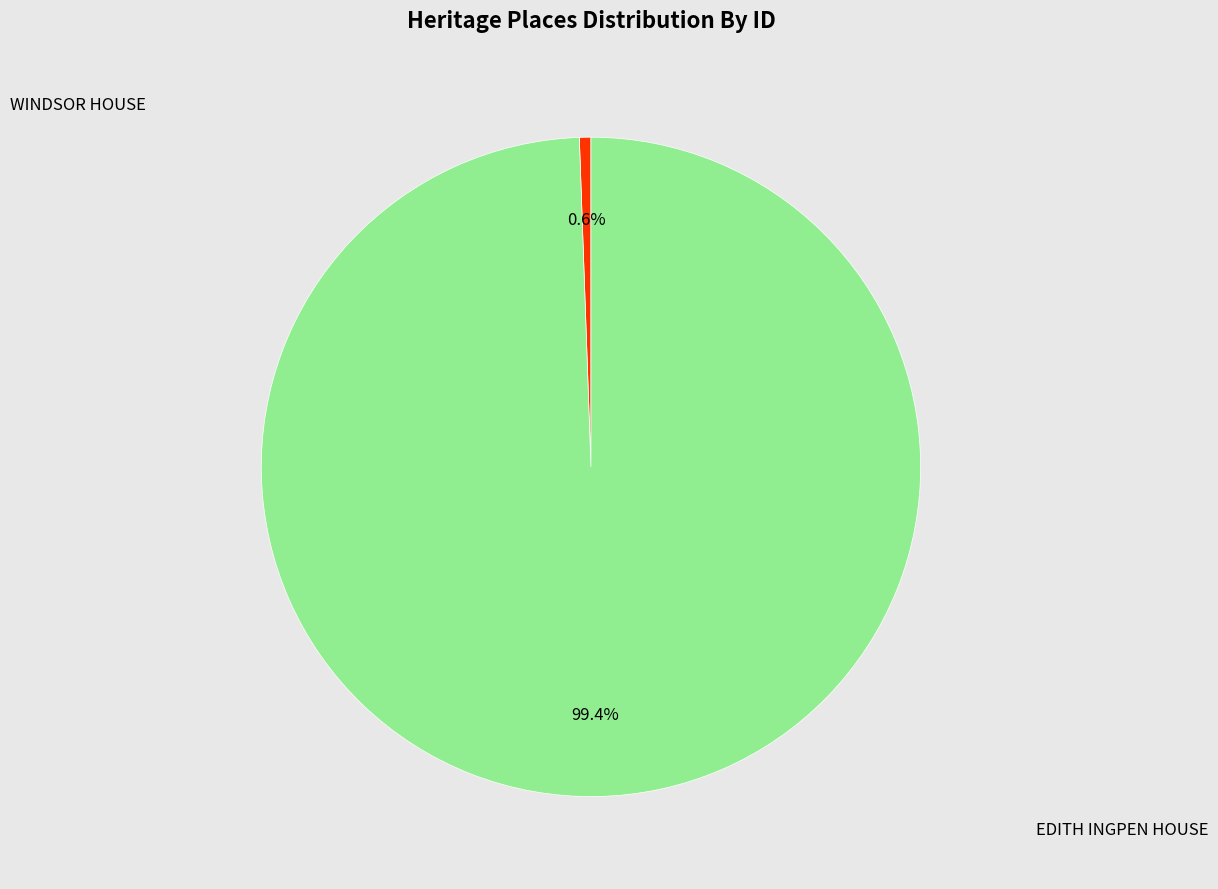

Count the number of slices in the pie.

2